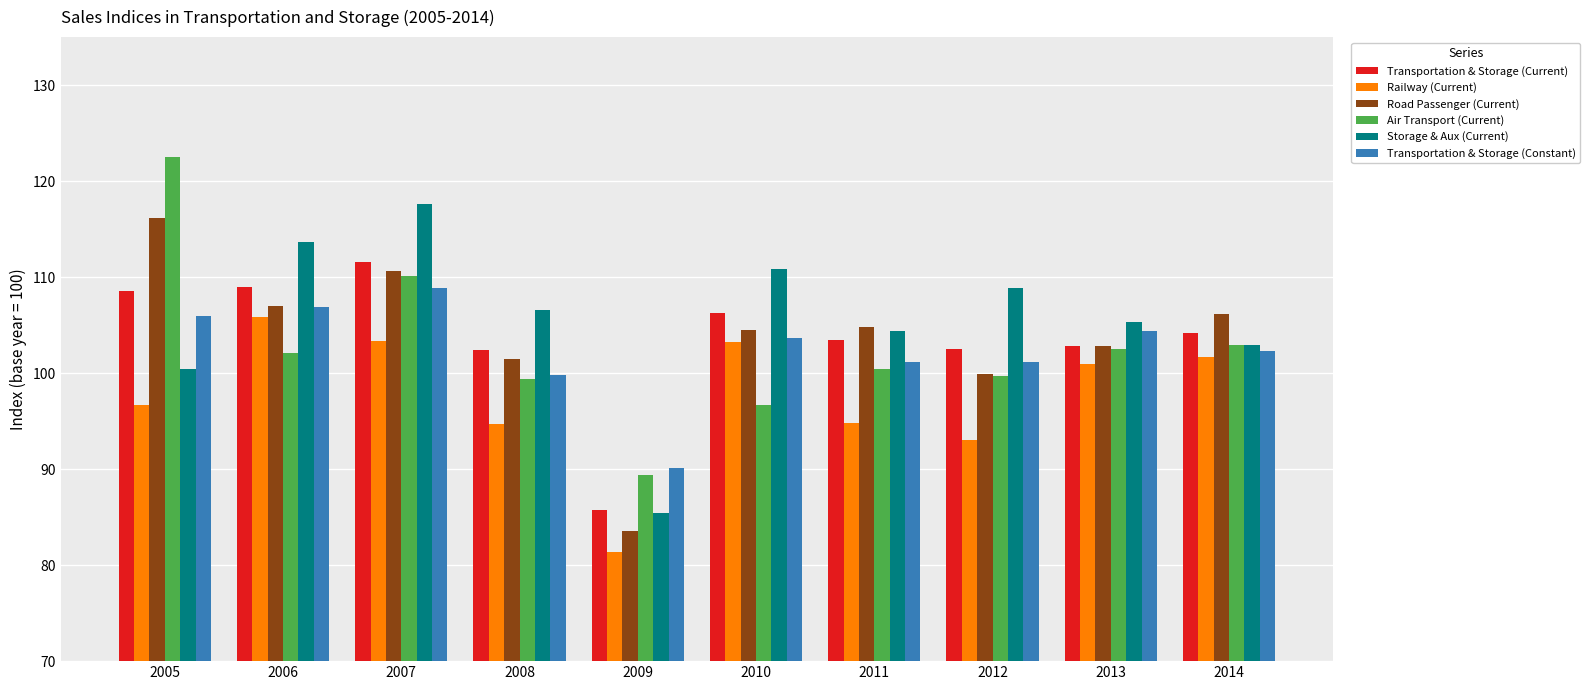

Is the value of Road Passenger (Current) at 2006 greater than the value of Railway (Current) at 2005?

Yes